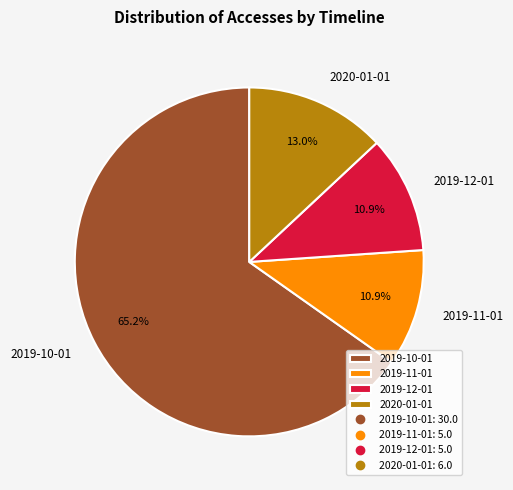

To the nearest percent, what is the difference between the 2019-12-01 and 2020-01-01 slice percentages?

2%